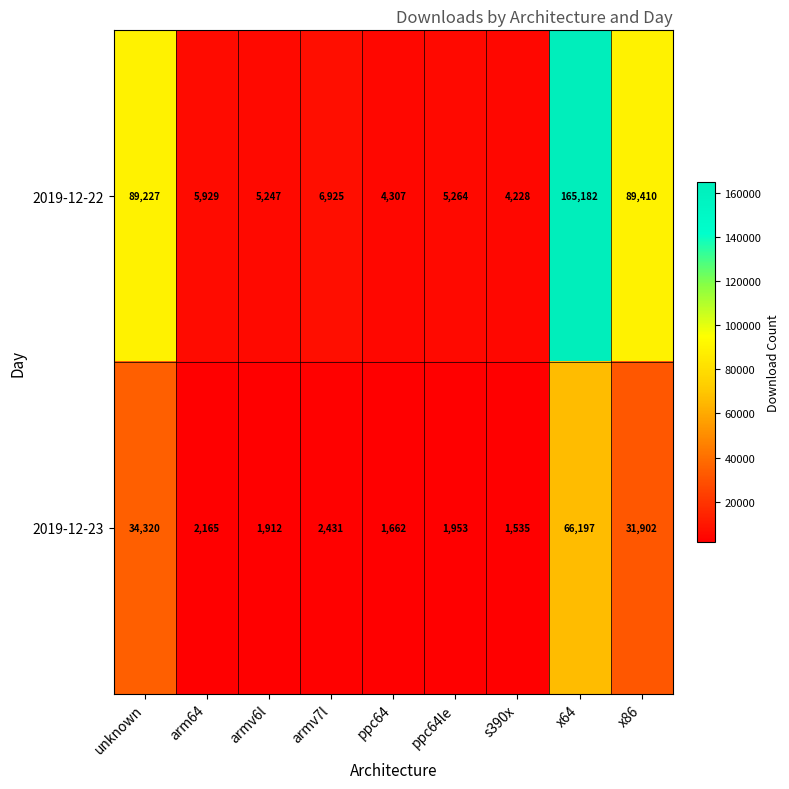

Which series has the widest spread of values?

2019-12-22